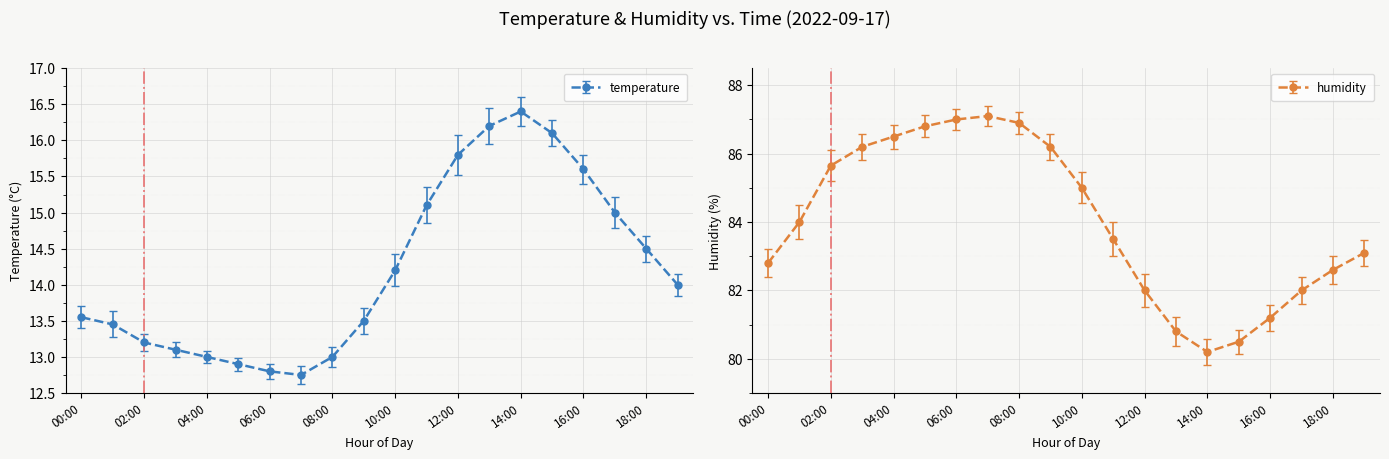

True or false: temperature and humidity intersect in this chart.

False